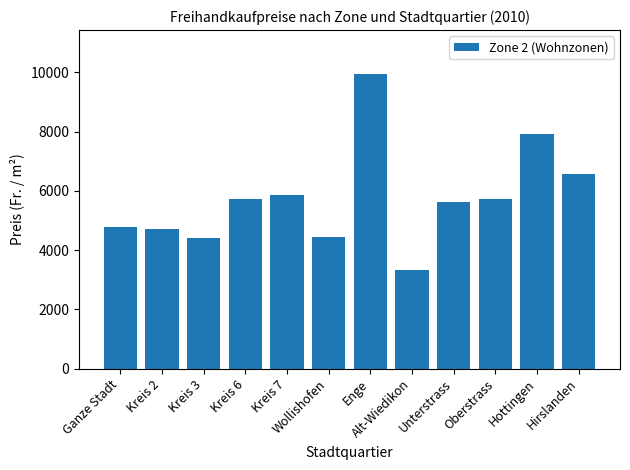

What is the difference between the values at Alt-Wiedikon and Kreis 3?

1089